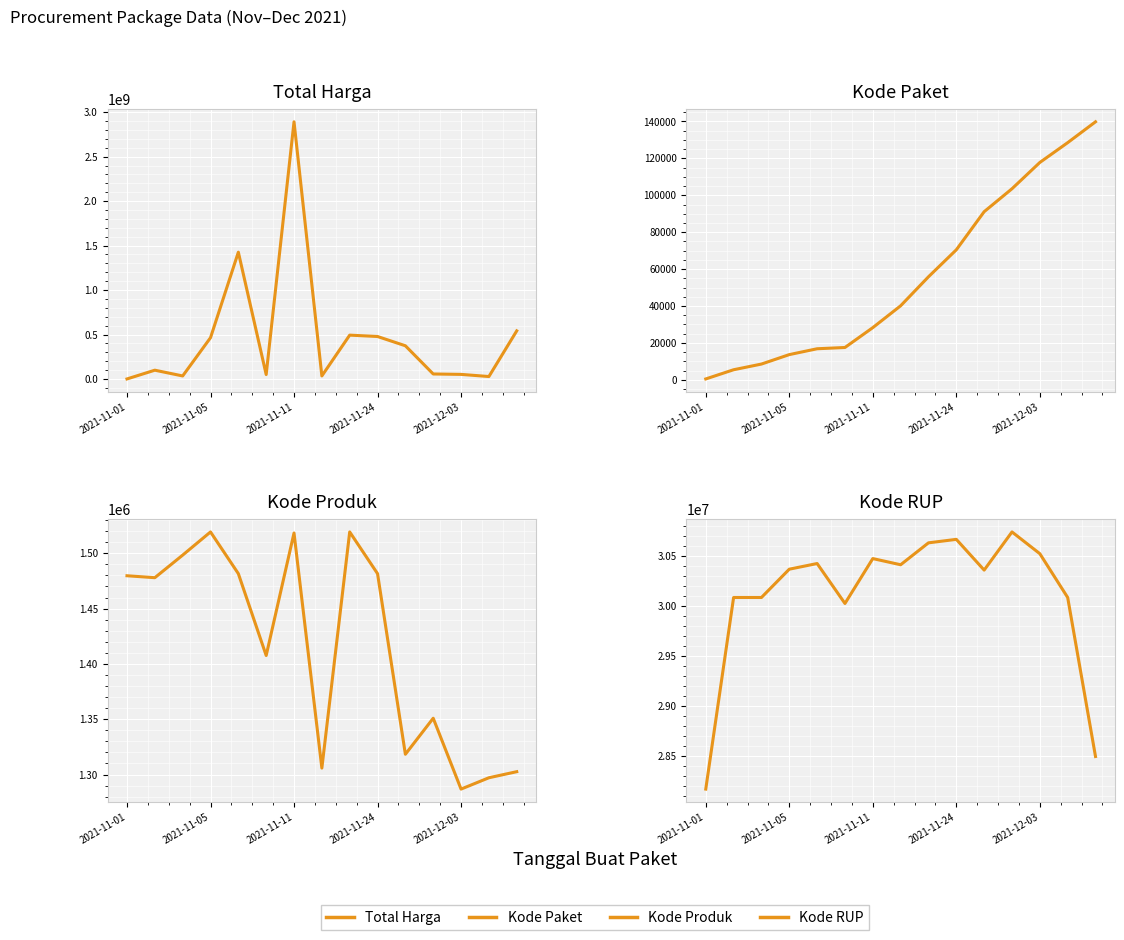

What is the total value across all series at 2021-11-11?

2924147054